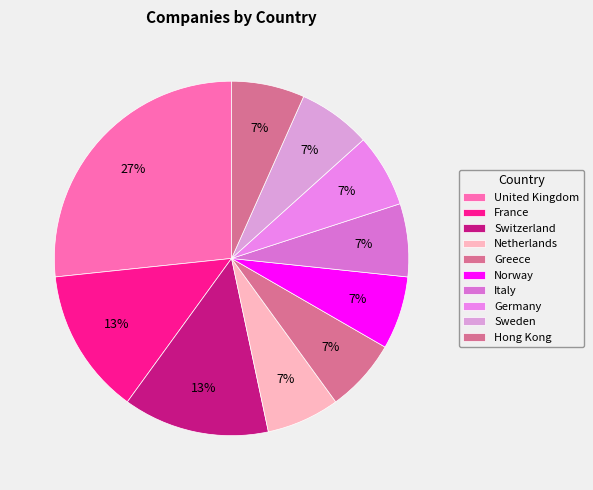

Count the number of slices in the pie.

10